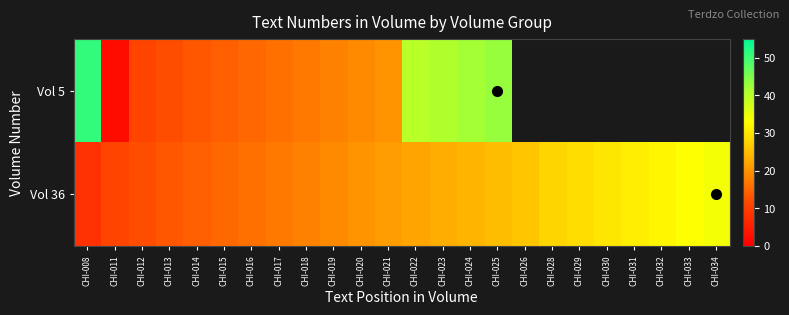

What is the maximum value shown in the chart?

51.0